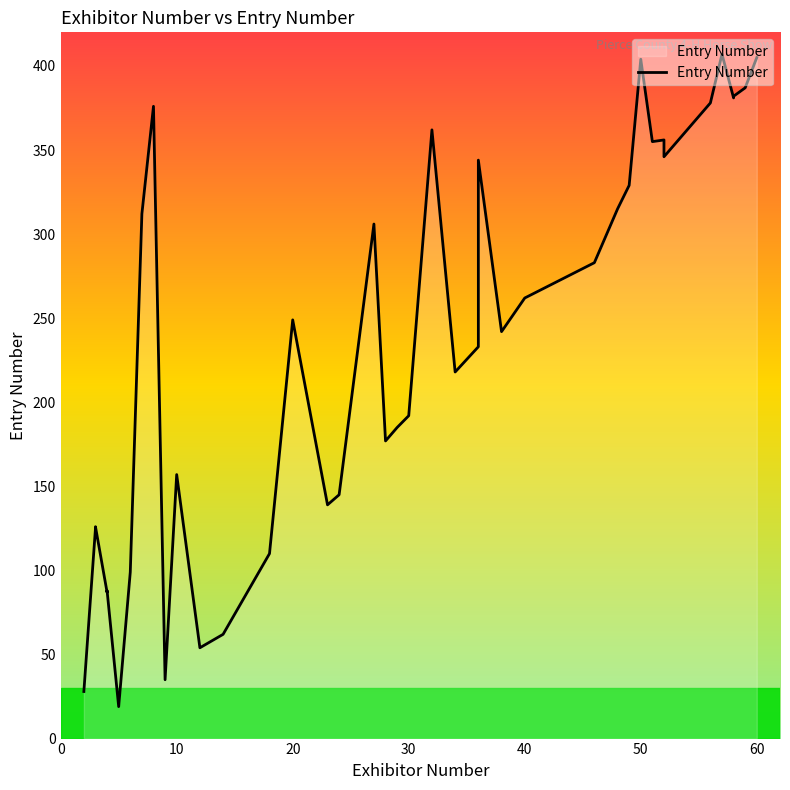

What is the difference between the maximum and minimum values?

388